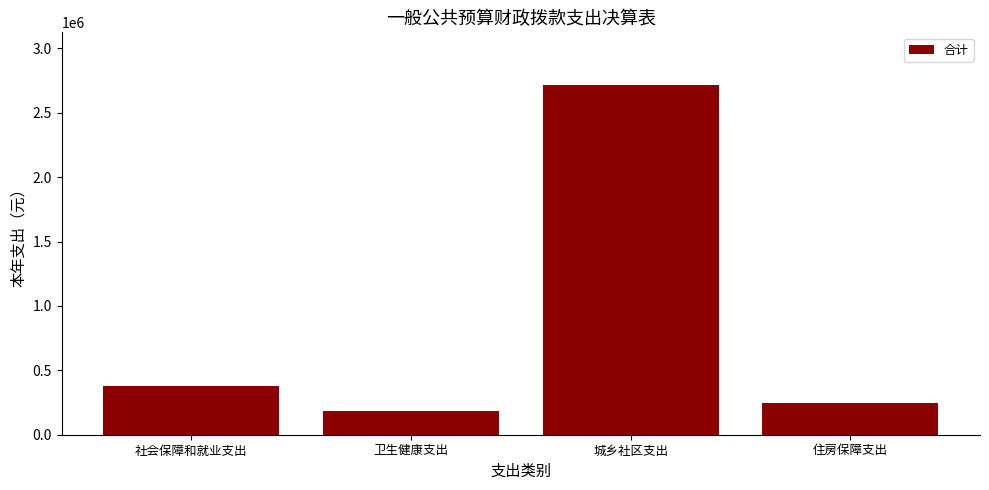

Where is the data nearest to the value 1450306?

社会保障和就业支出